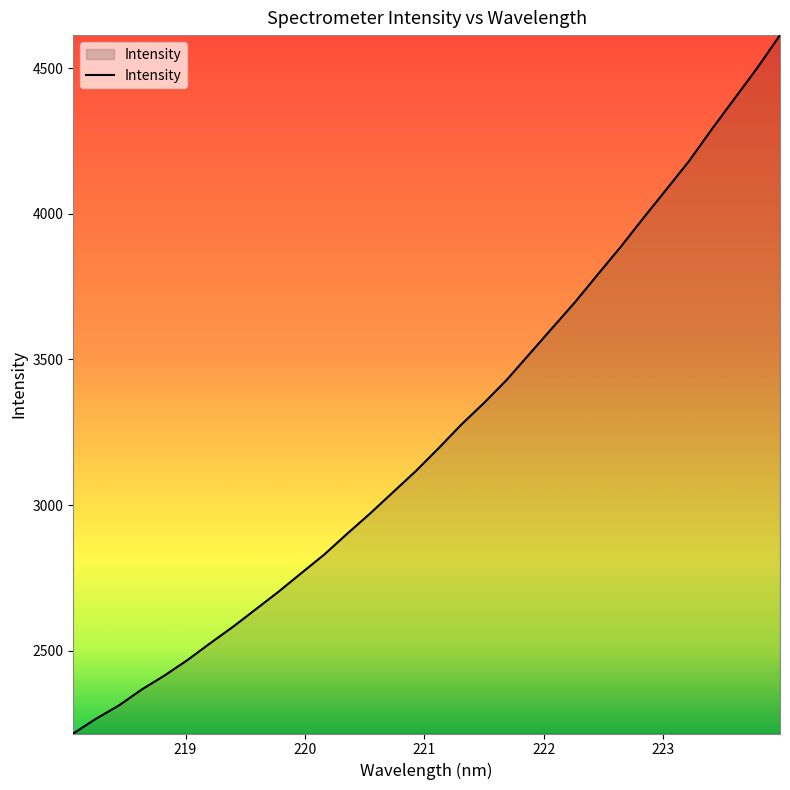

What is the smallest value displayed?

2216.1